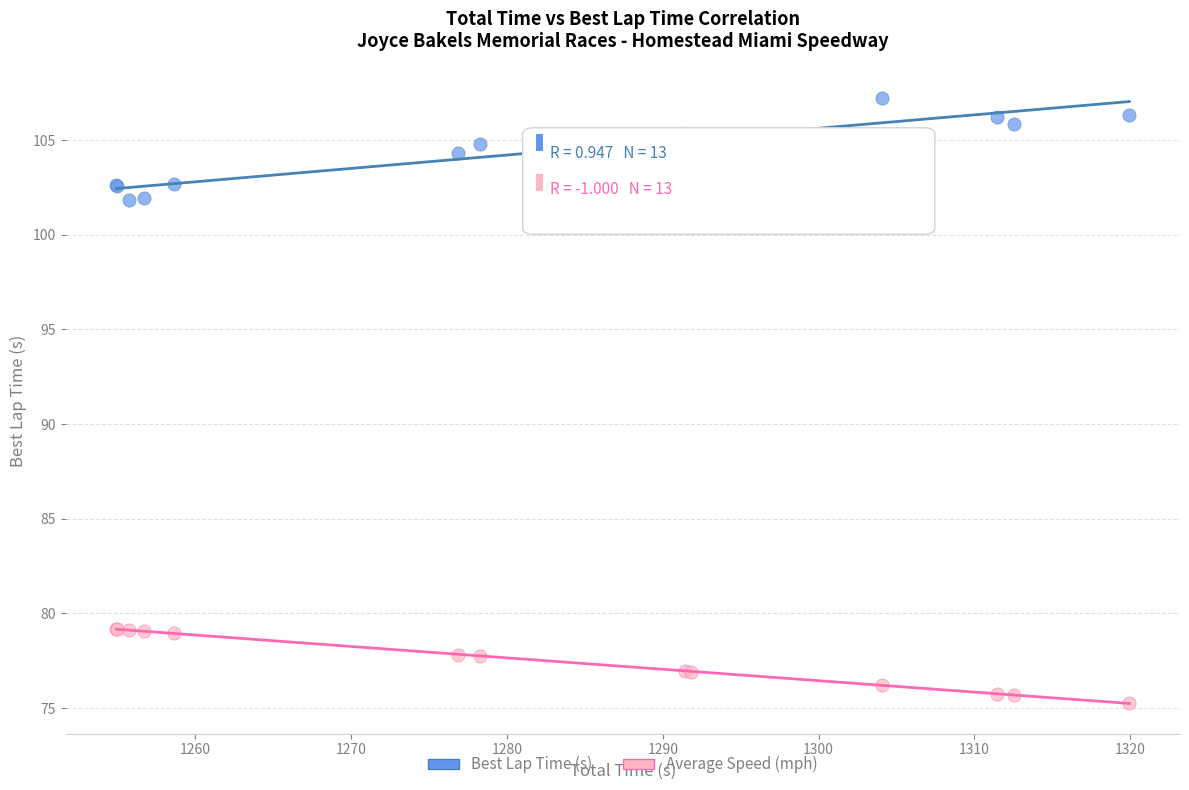

Which series has the largest Y range (max minus min)?

Best Lap Time (s)